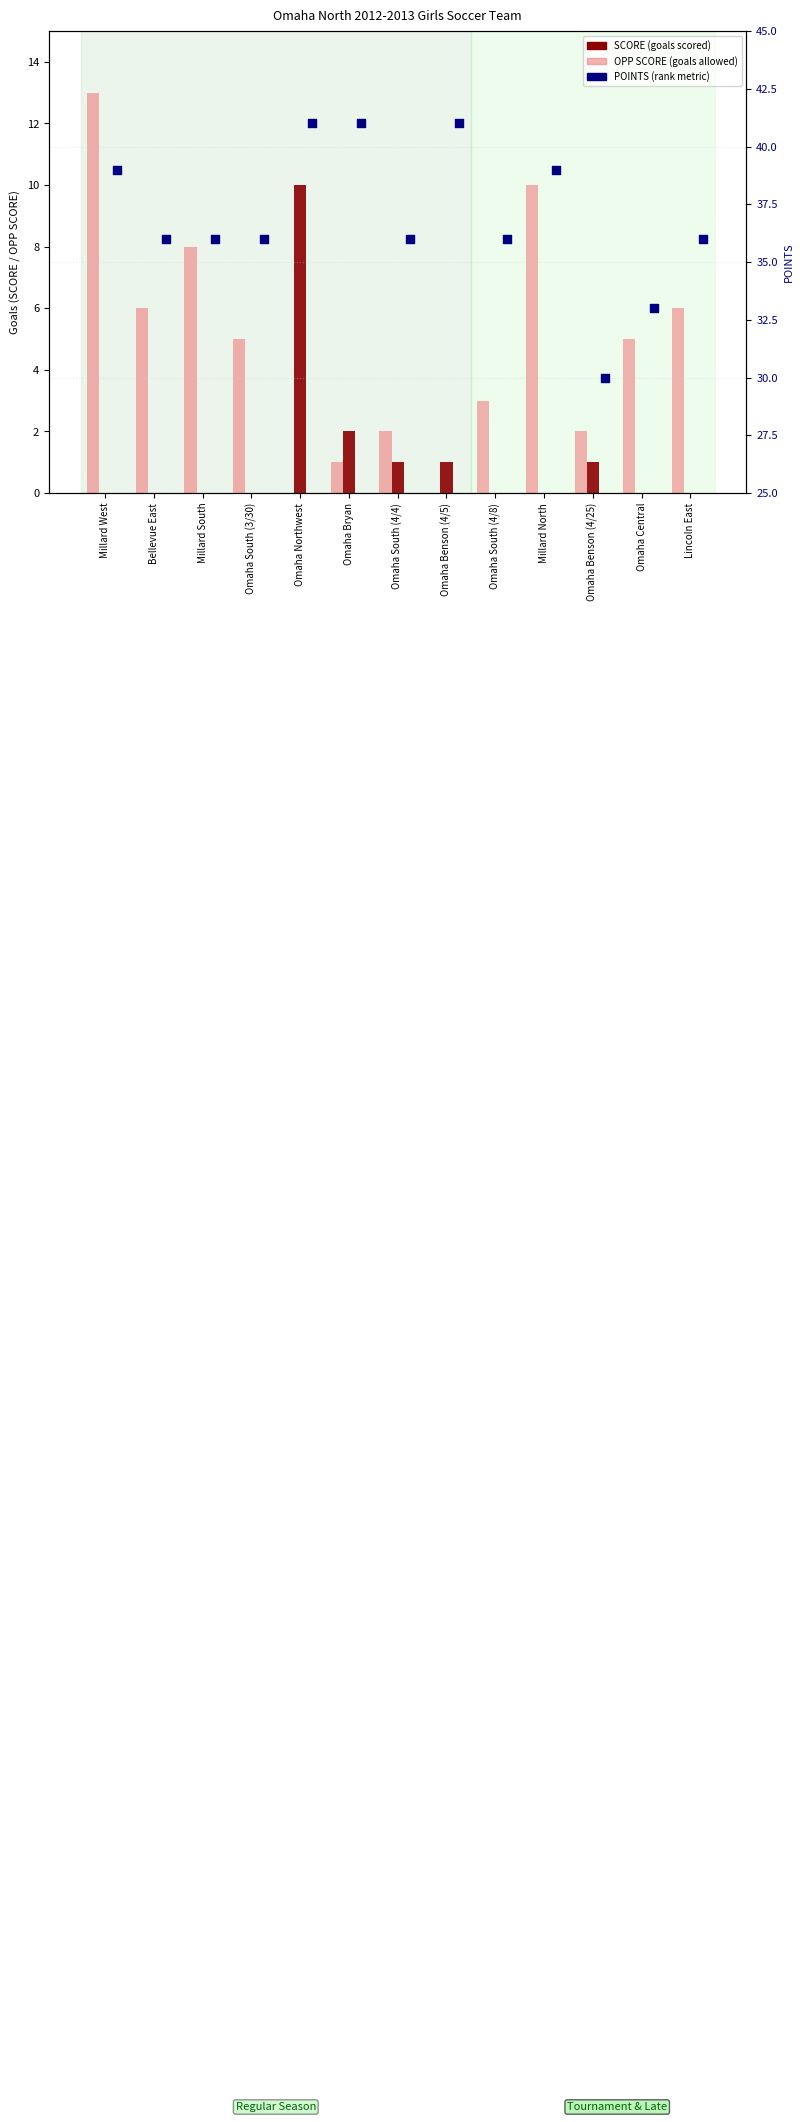

Which series has the largest Y range (max minus min)?

OPP SCORE